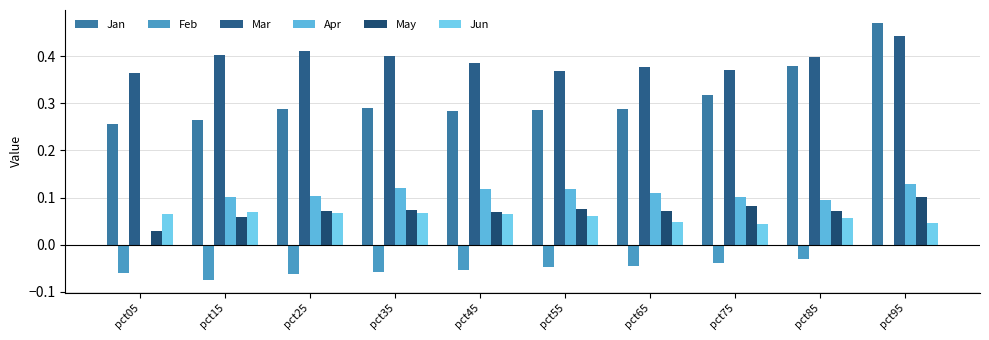

How many data points in Apr are above 0?

9